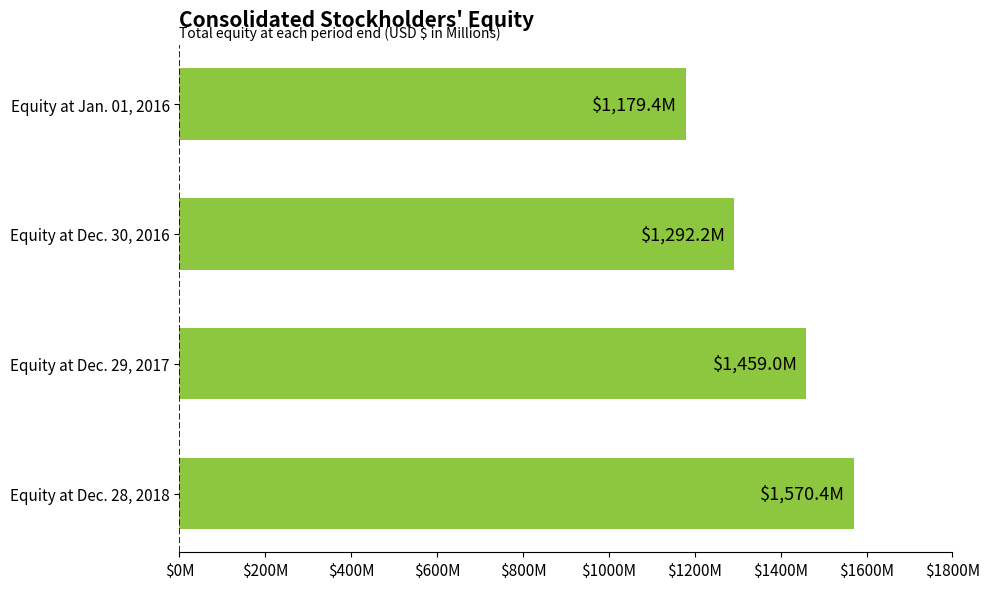

Count the number of categories in the chart.

4